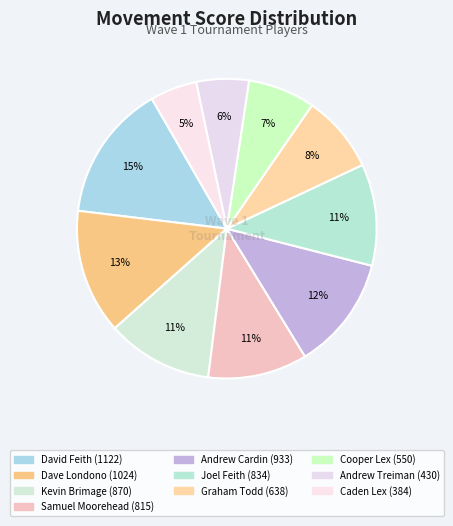

How many slices are in this pie chart?

10